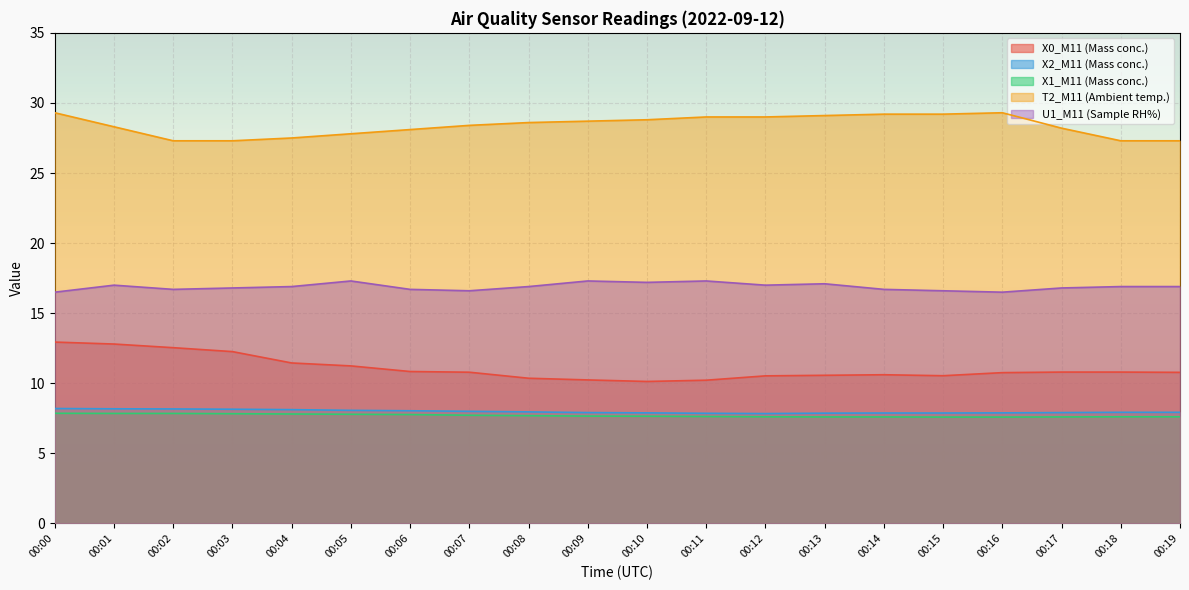

In X0_M11 (Mass conc.), how many points are lower than both neighbors (excluding endpoints)?

2